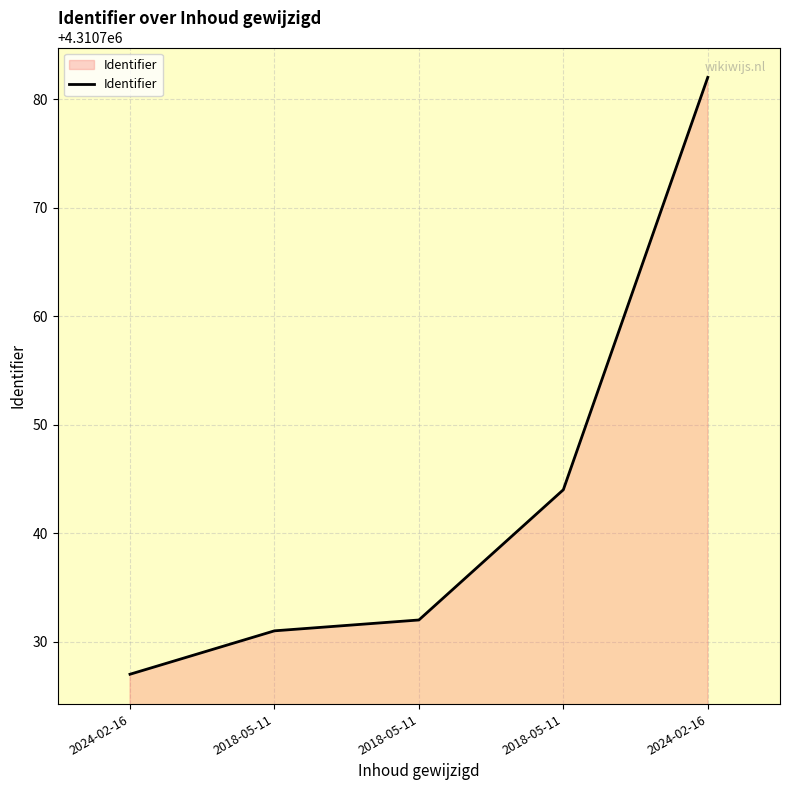

How many categories are shown in the chart?

5